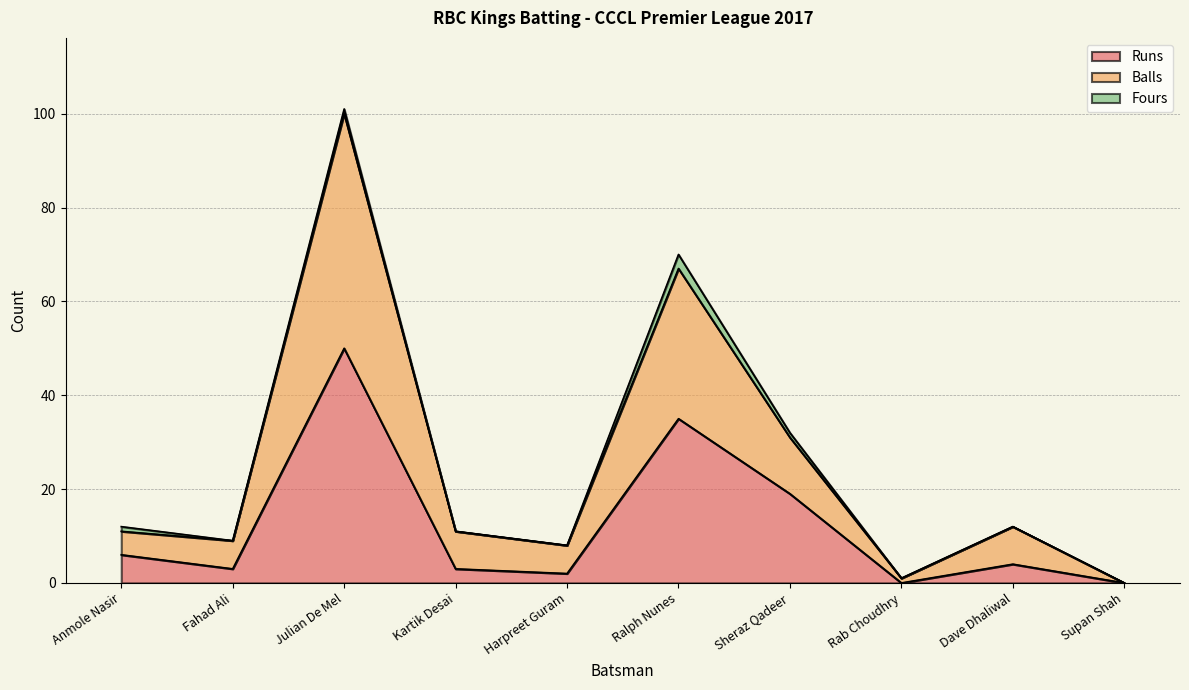

True or false: Balls and Runs intersect in this chart.

False